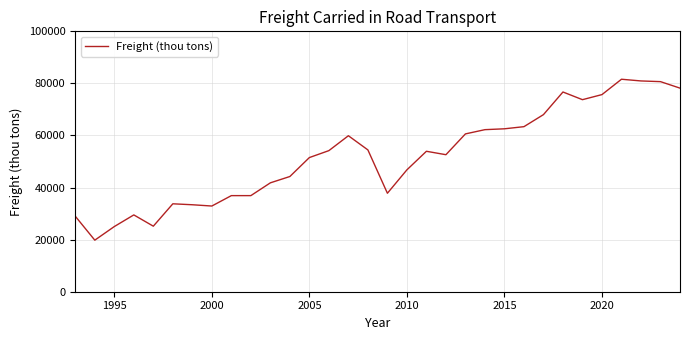

What is the maximum value shown in the chart?

81602.1